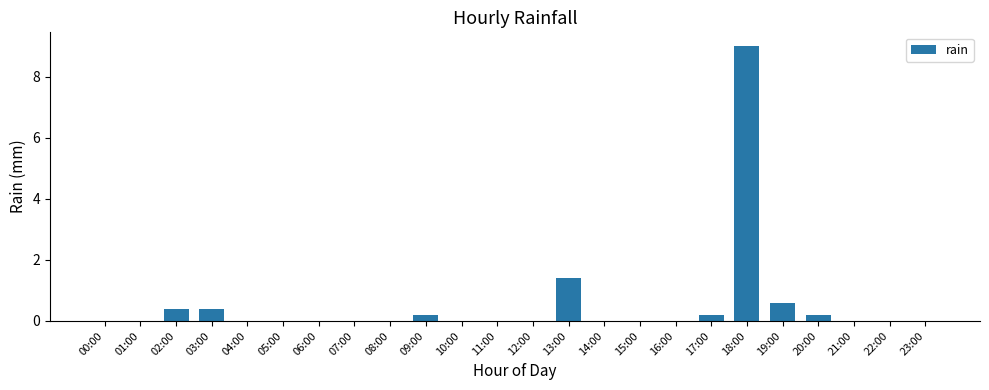

Is it true that the value at 11:00 is 0.0?

True